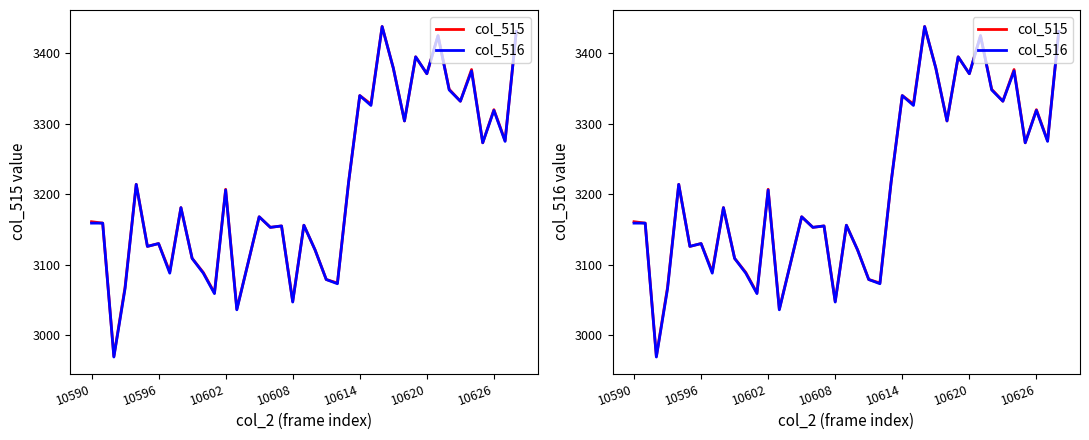

What are all the series names shown in the legend?

col_515, col_516